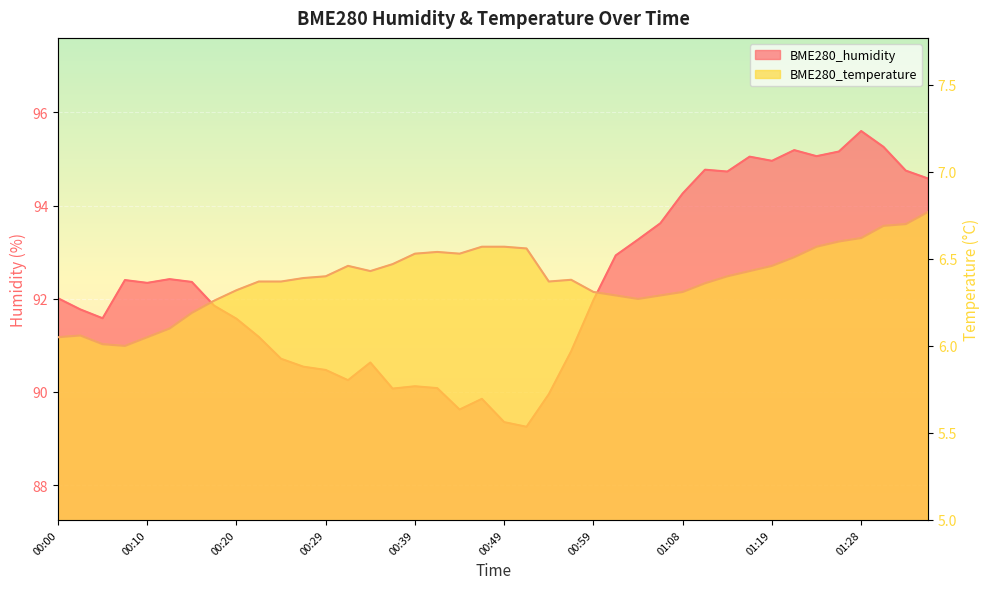

True or false: BME280_temperature and BME280_humidity intersect in this chart.

False